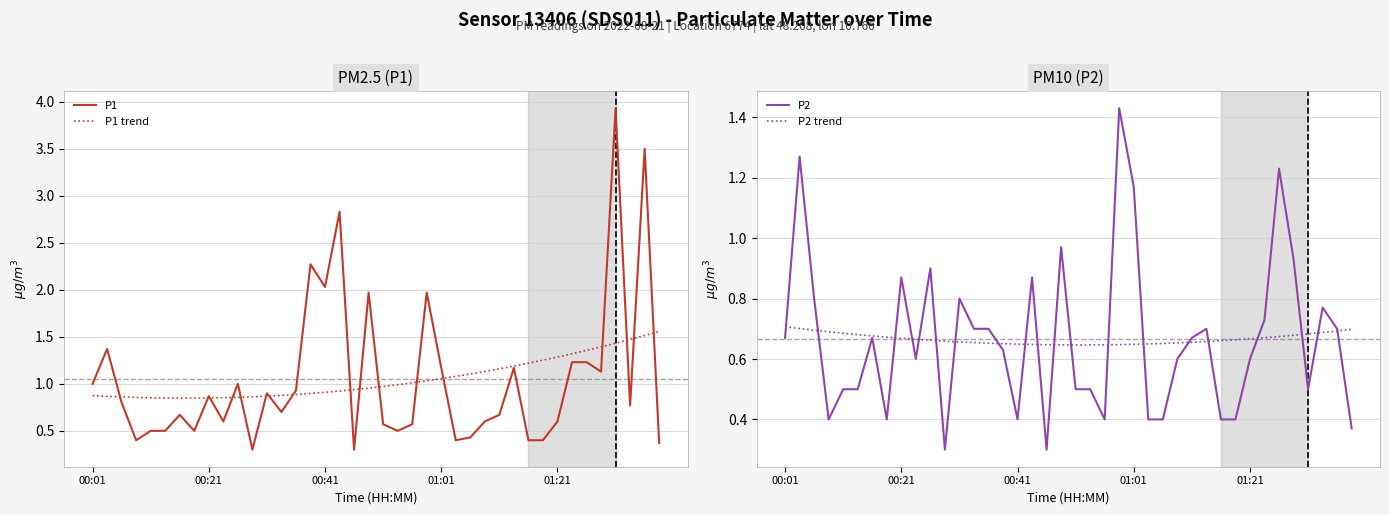

How many times do P2 trend and P2 cross each other?

20